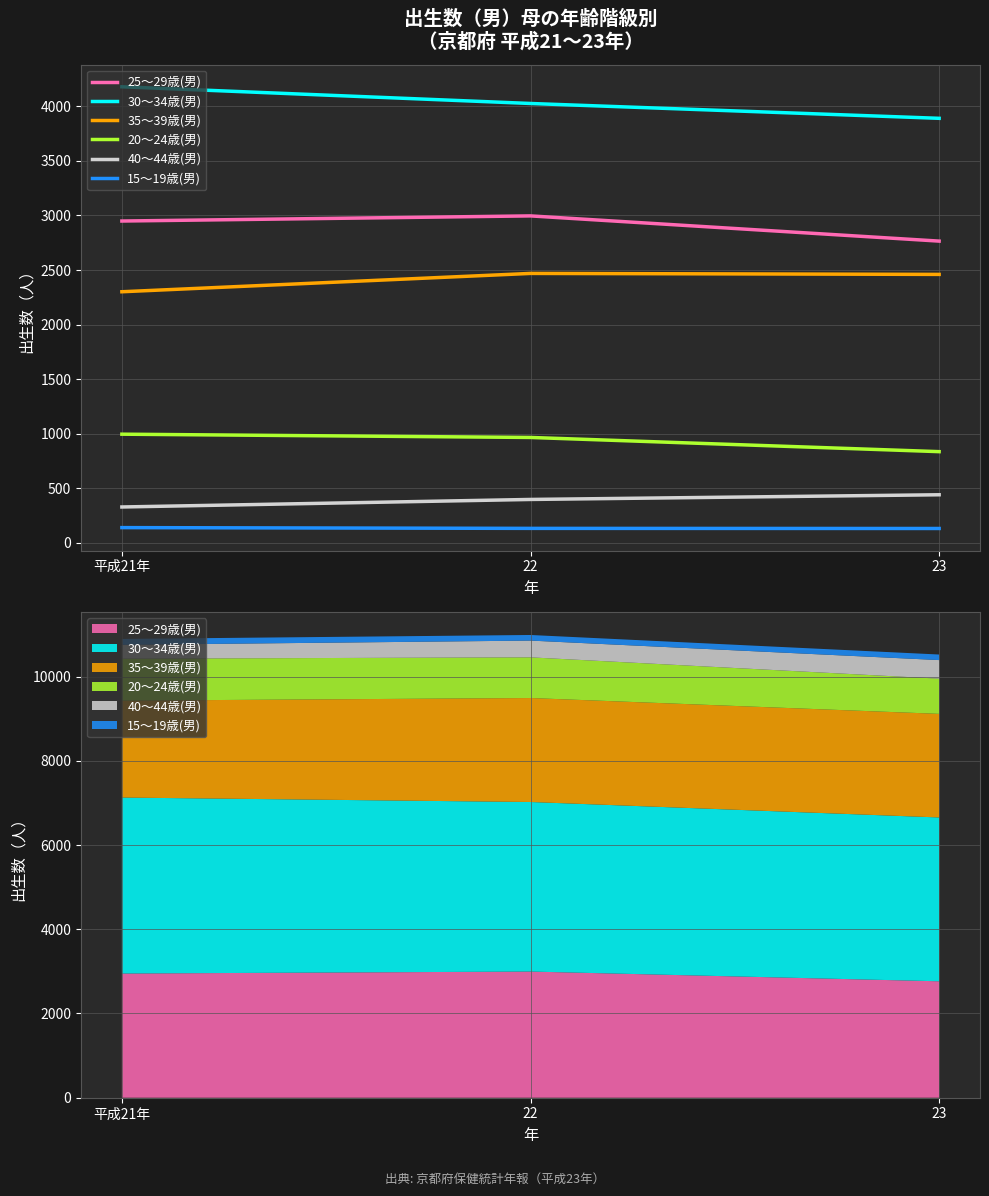

What is the minimum value for 15～19歳(男)?

132